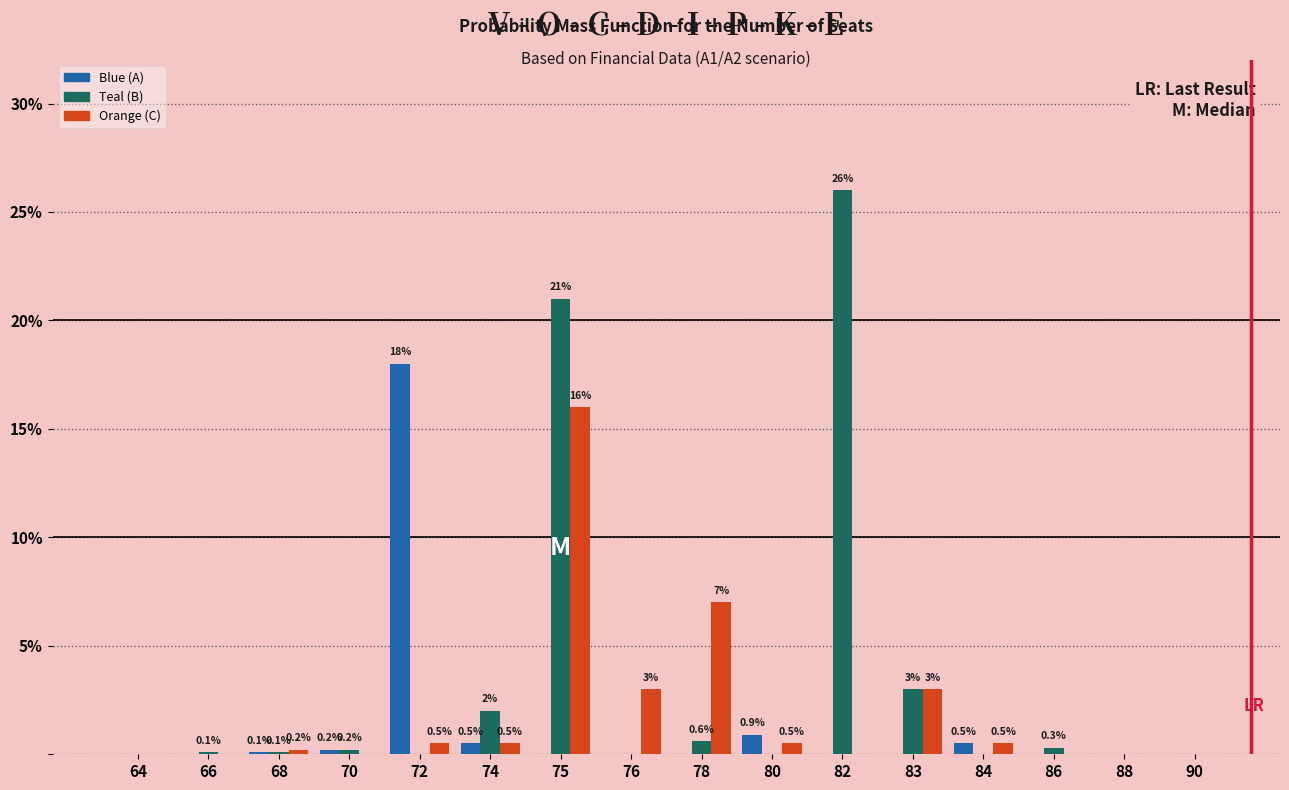

Reading left to right, transcribe all the data shown in this chart.

Blue (A): 64=0.0	66=0.0	68=0.1	70=0.2	72=18.0	74=0.5	75=0.0	76=0.0	78=0.0	80=0.9	82=0.0	83=0.0	84=0.5	86=0.0	88=0.0	90=0.0
Teal (B): 64=0.0	66=0.1	68=0.1	70=0.2	72=0.0	74=2.0	75=21.0	76=0.0	78=0.6	80=0.0	82=26.0	83=3.0	84=0.0	86=0.3	88=0.0	90=0.0
Orange (C): 64=0.0	66=0.0	68=0.2	70=0.0	72=0.5	74=0.5	75=16.0	76=3.0	78=7.0	80=0.5	82=0.0	83=3.0	84=0.5	86=0.0	88=0.0	90=0.0